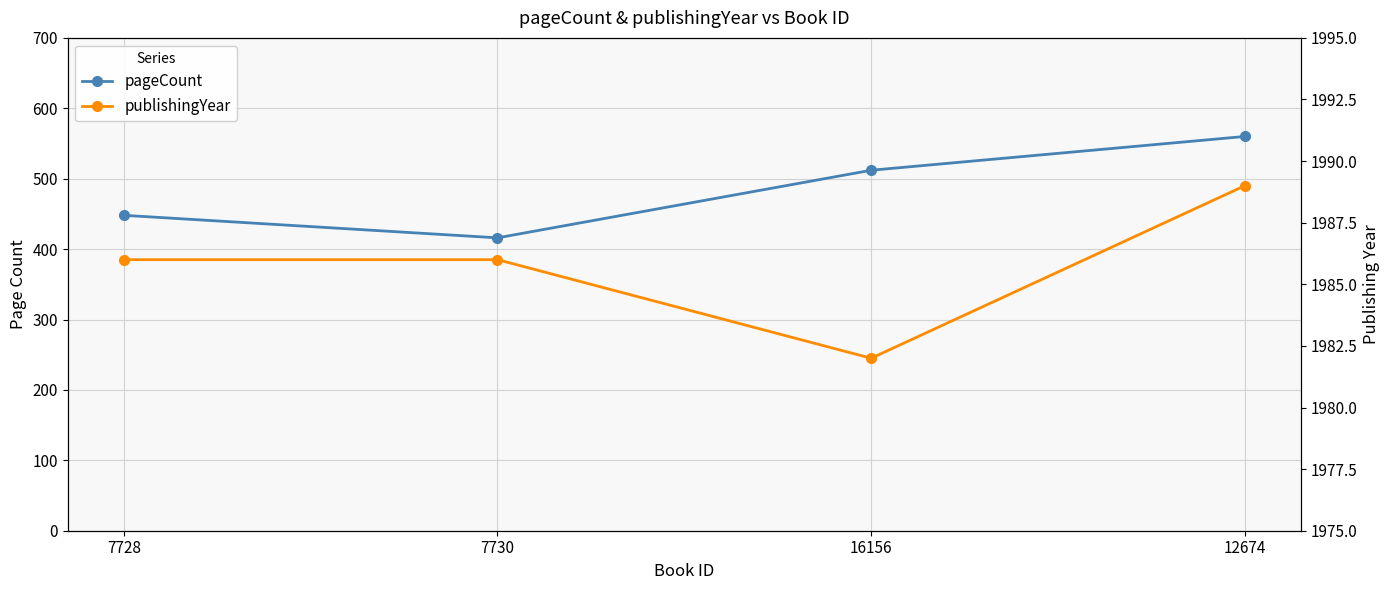

List the series in order of their overall mean, highest first.

publishingYear, pageCount